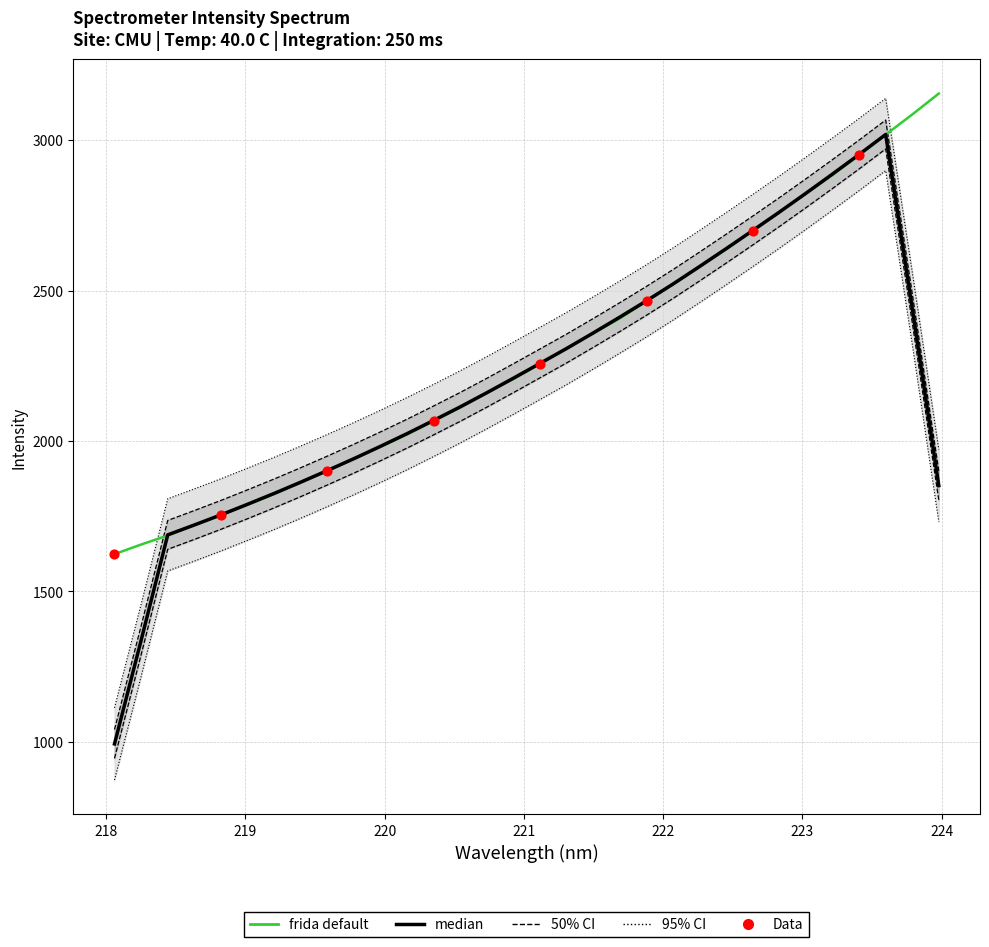

Approximately how many times larger is the value at 223.2172 compared to 219.2067?

1.6